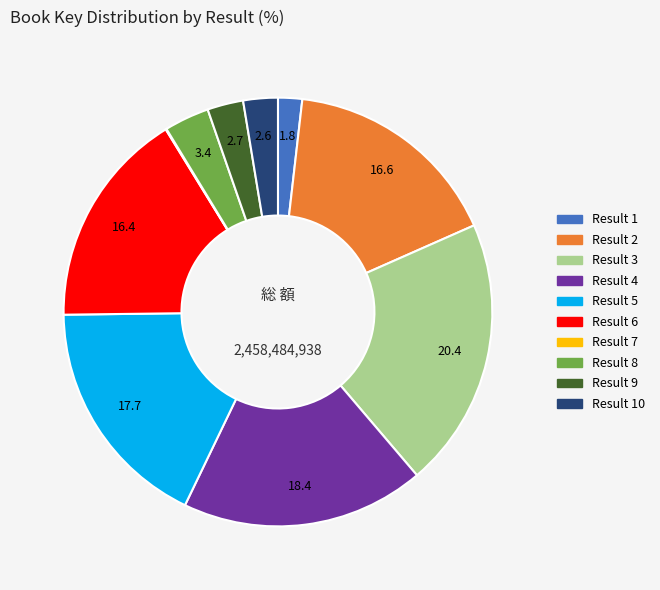

Is there any slice that represents more than half of the pie?

No